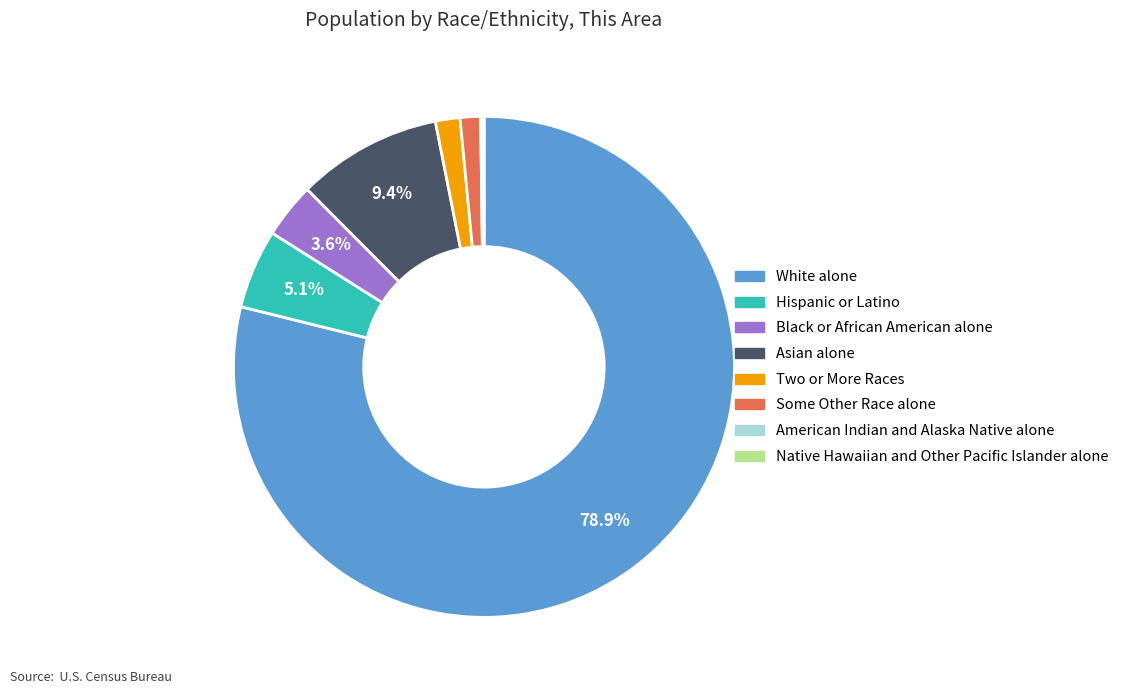

Approximately how many times larger is the value at Asian alone compared to Two or More Races?

5.9